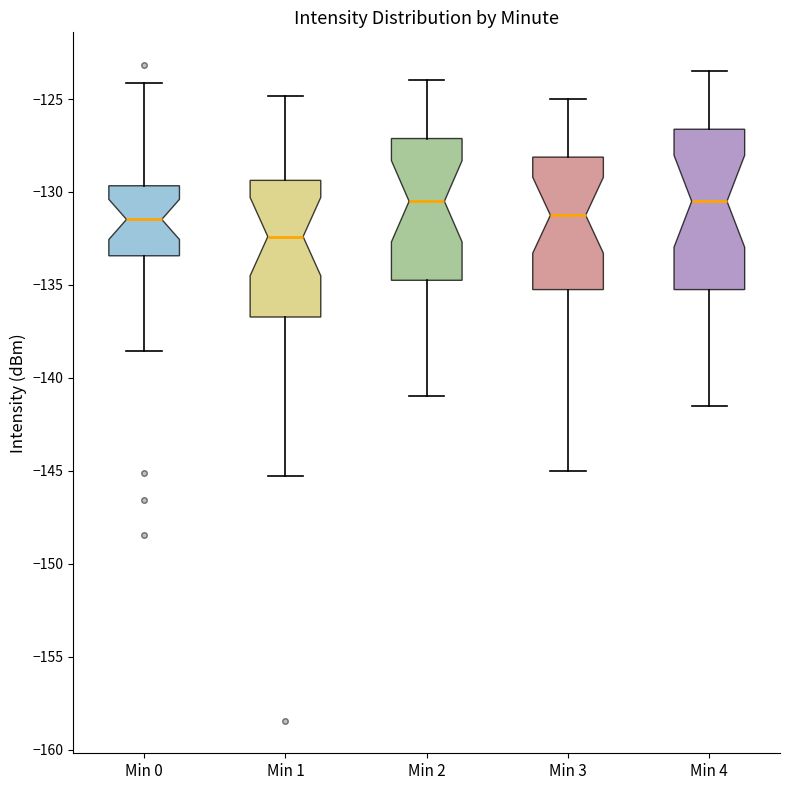

Reading left to right, read every box against the y-axis: the position of its median line, the range the box covers, and the ends of its whiskers. The values are not printed on the chart, so give them approximately, as read against the axis.

Min 0: median -131.5, box -133.5 to -129.5, whiskers -138.5 to -124.0
Min 1: median -132.5, box -136.5 to -129.5, whiskers -145.5 to -125.0
Min 2: median -130.5, box -134.5 to -127.0, whiskers -141.0 to -124.0
Min 3: median -131.0, box -135.0 to -128.0, whiskers -145.0 to -125.0
Min 4: median -130.5, box -135.0 to -126.5, whiskers -141.5 to -123.5